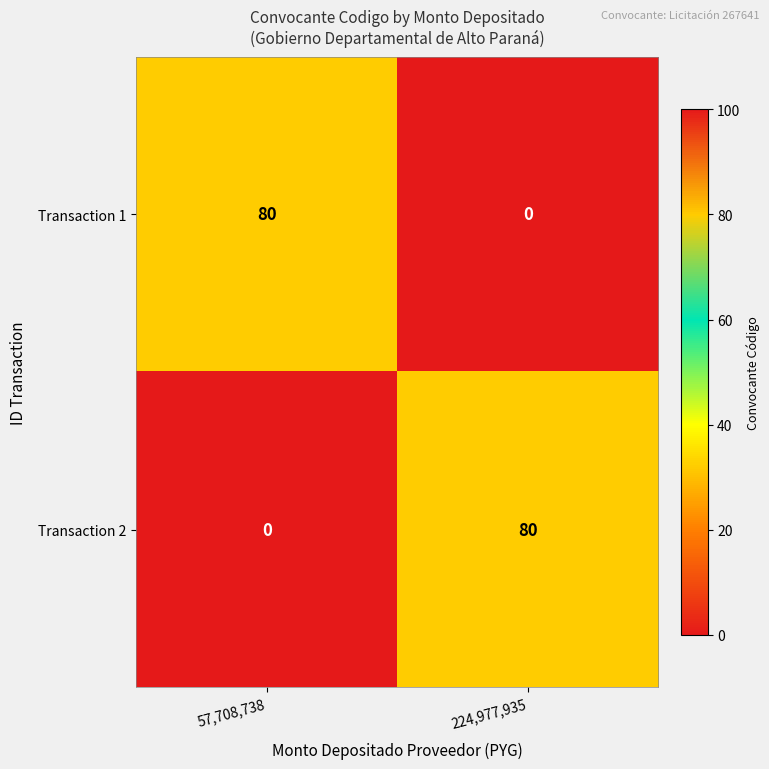

Is it true that Transaction 2 equals 0 at 57,708,738?

True